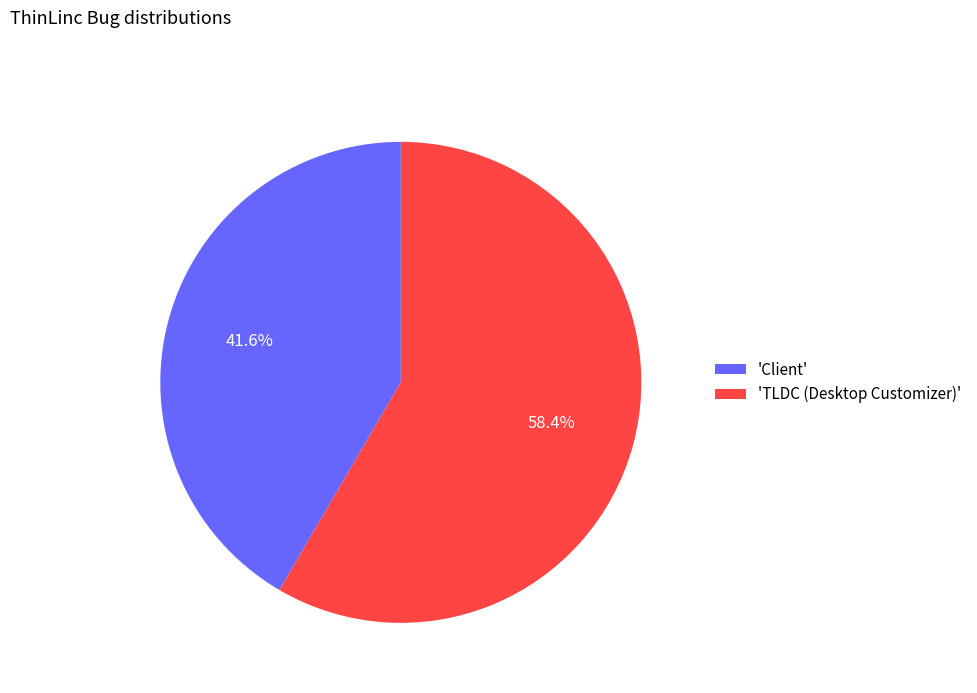

Combined, do 'TLDC (Desktop Customizer)' and 'Client' account for over 50%?

Yes